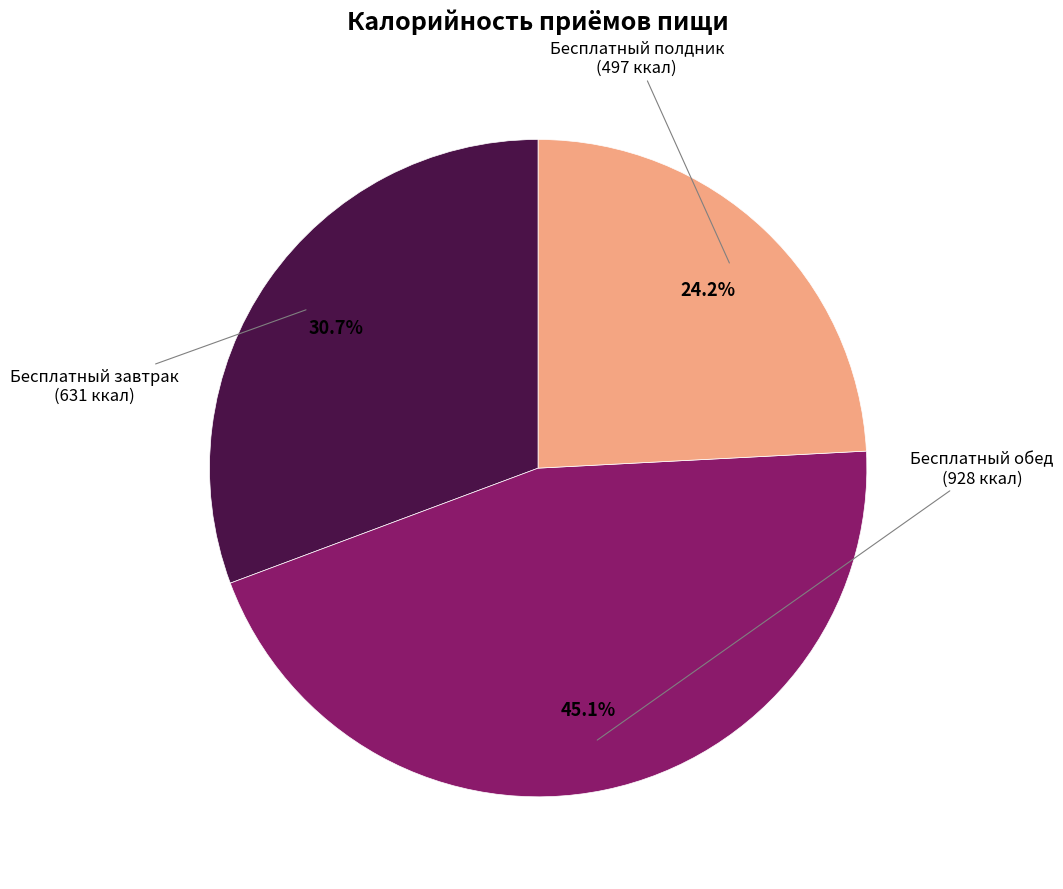

To the nearest percent, what portion does Бесплатный полдник represent?

24%